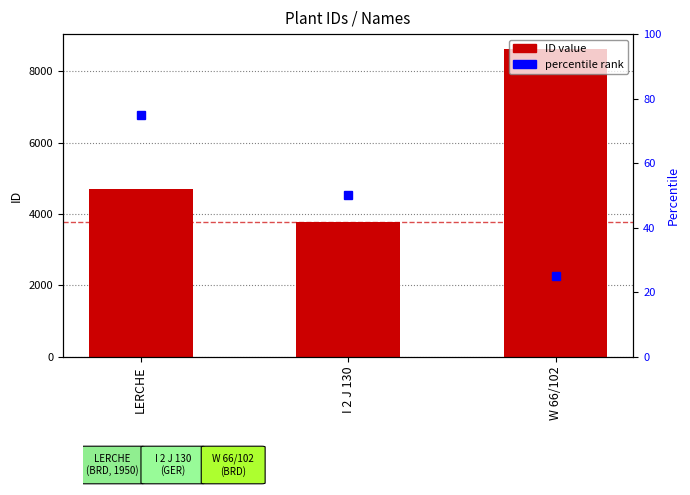

What is the difference between the maximum and minimum values?

4825